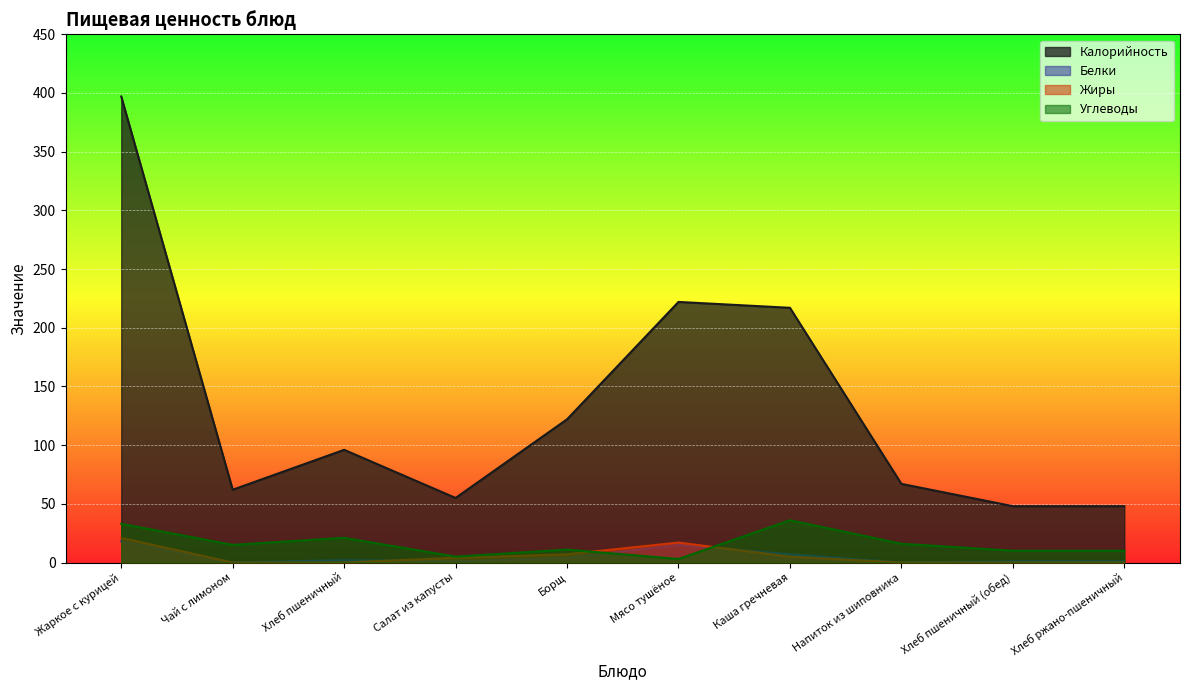

Which category has the lowest value in the Жиры series?

Чай с лимоном